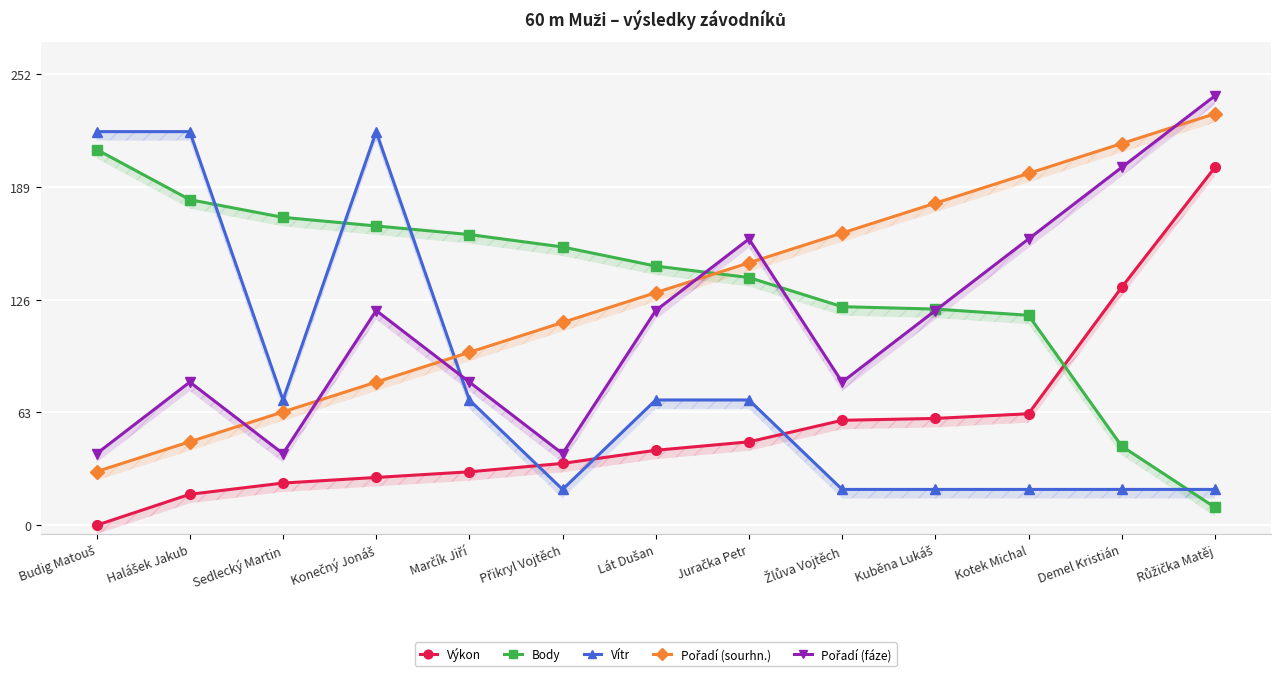

What is the maximum value shown in the chart?

240.0